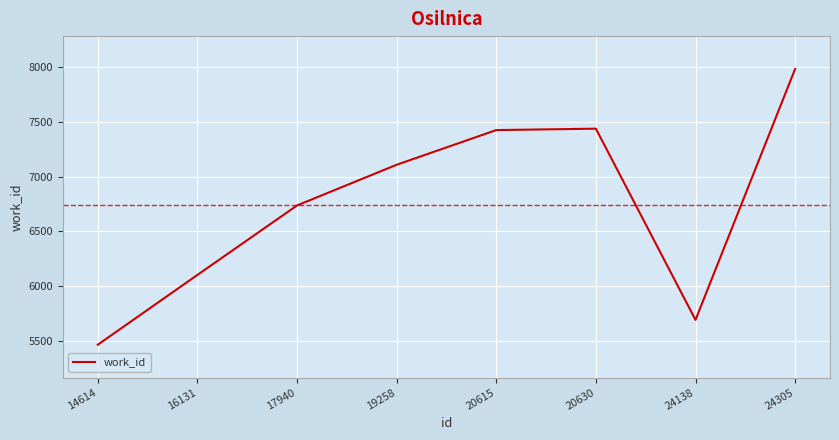

What is the sum of the values at 16131 and 19258?

13209